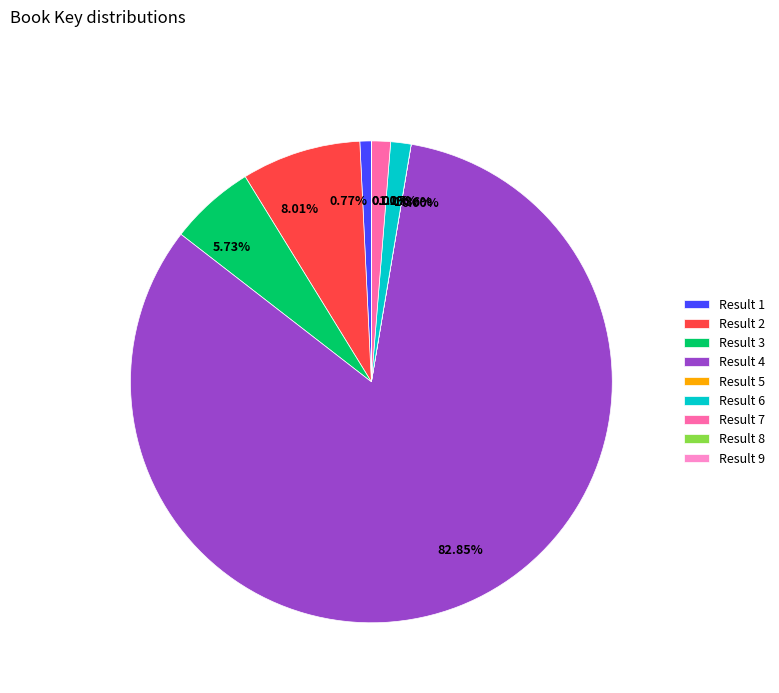

Between Result 4 and Result 1, which is larger?

Result 4